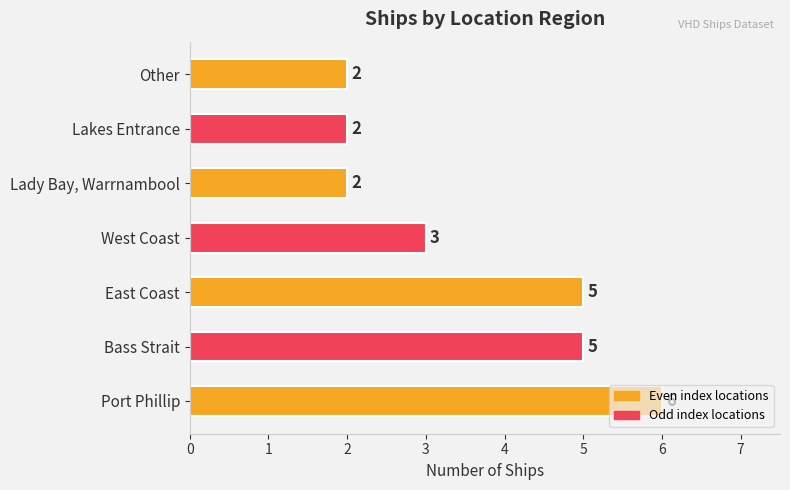

What is the difference between the maximum and minimum values?

4